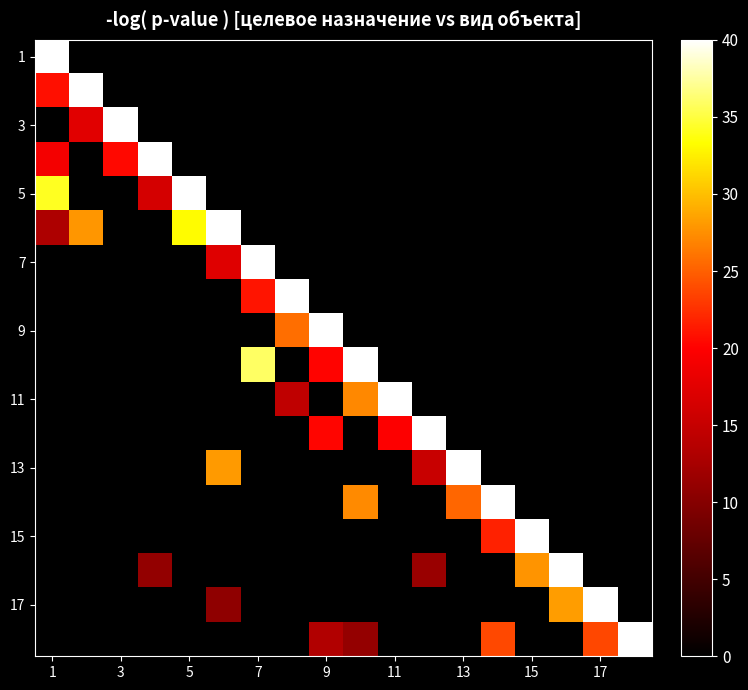

Which series has the largest range (max minus min)?

1